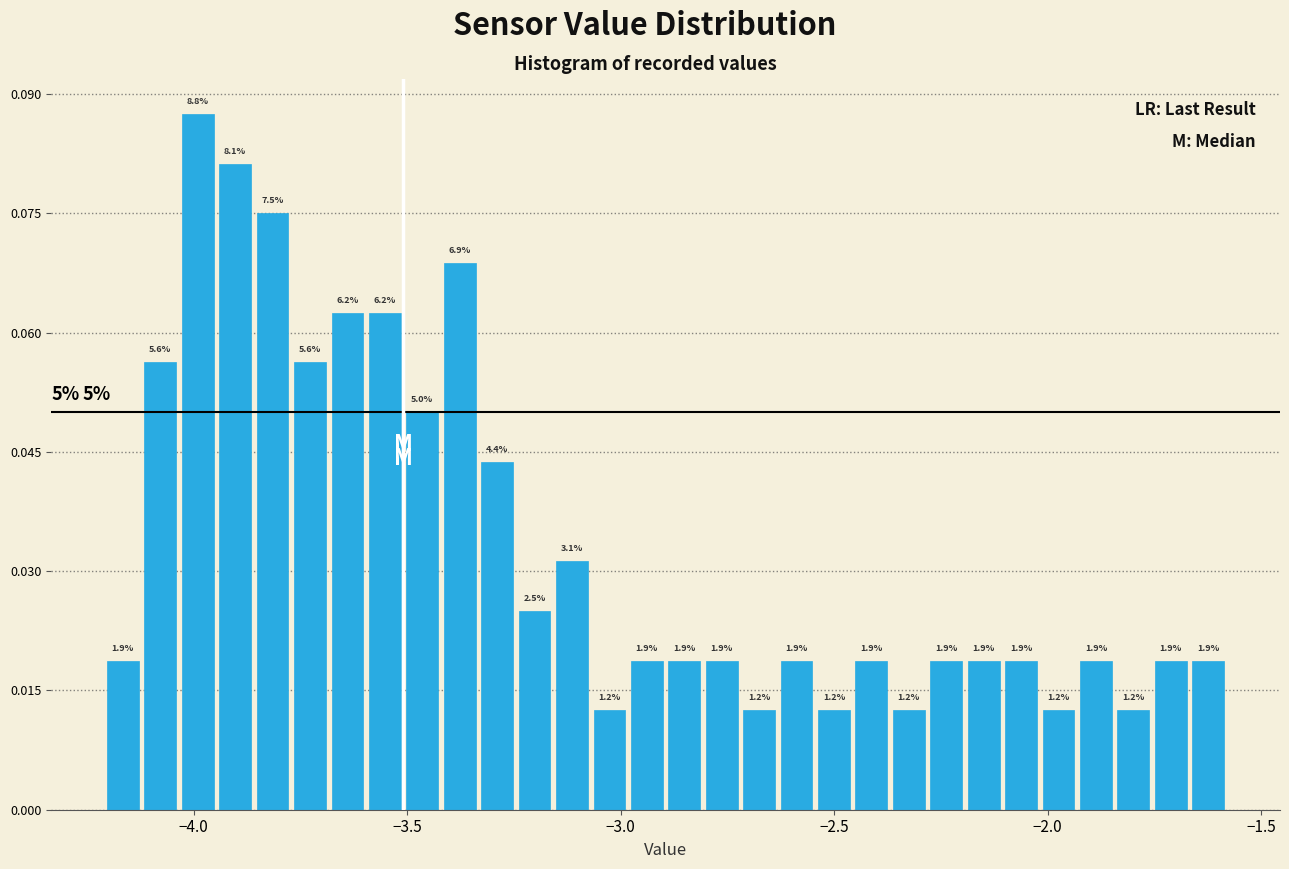

Read against the x-axis, roughly where is the centre of the tallest bar?

-4.00